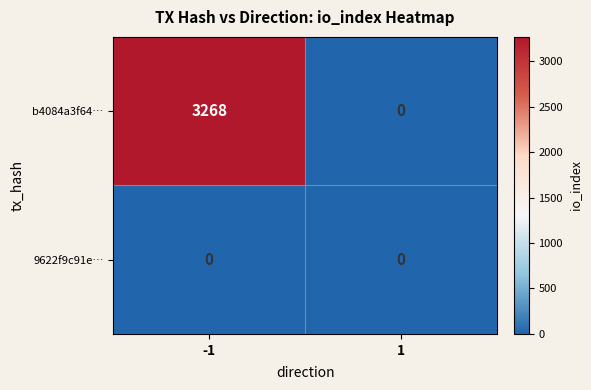

Reading left to right, transcribe all the data shown in this chart.

b4084a3f64…: 3268	0
9622f9c91e…: 0	0